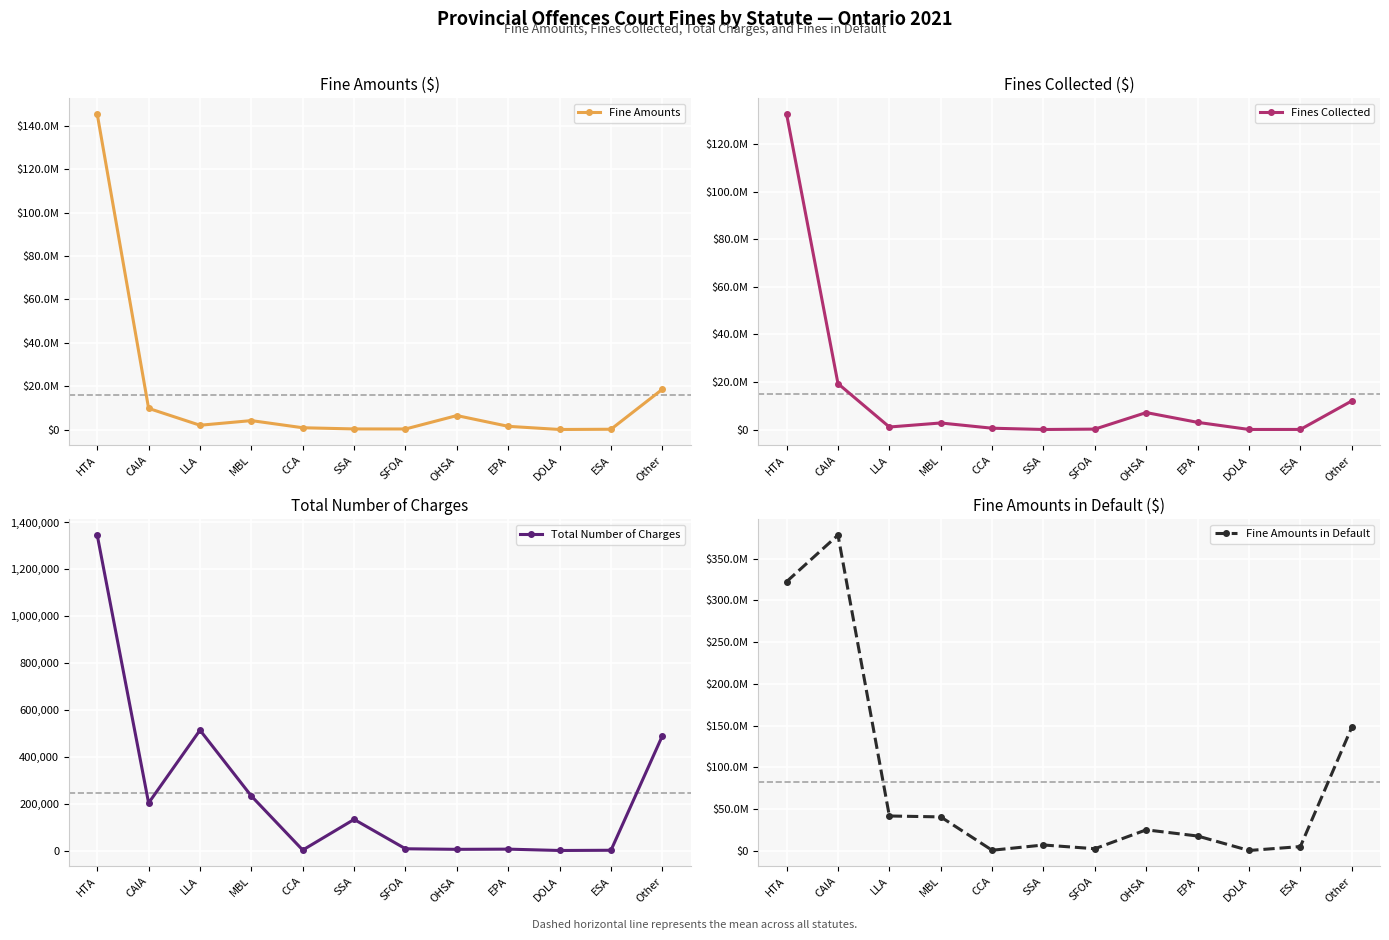

Where is Total Number of Charges nearest to the value 673410?

LLA